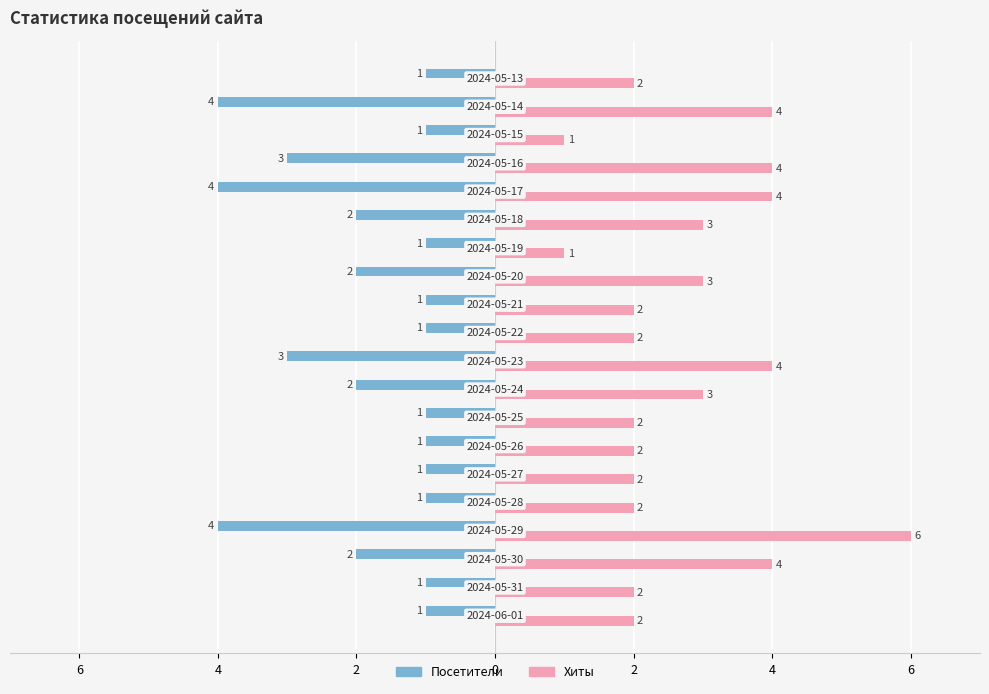

What are all the series names shown in the legend?

Посетители, Хиты